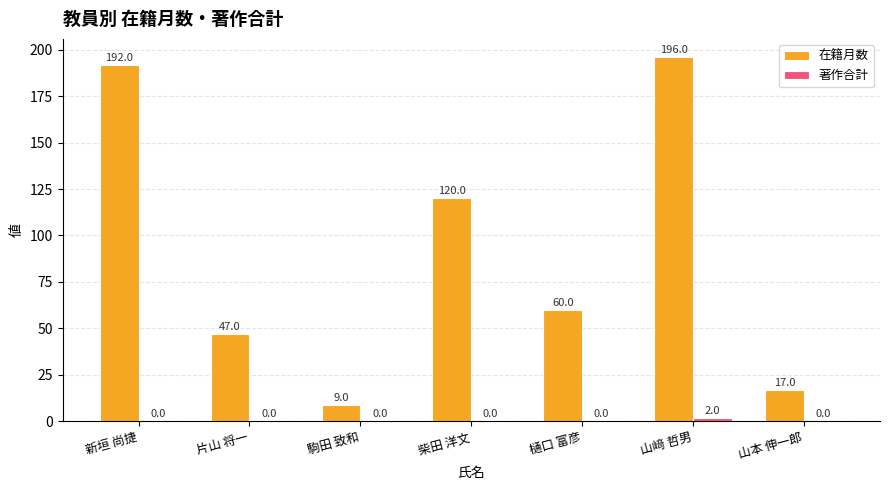

Where is 在籍月数 nearest to the value 102?

柴田 洋文